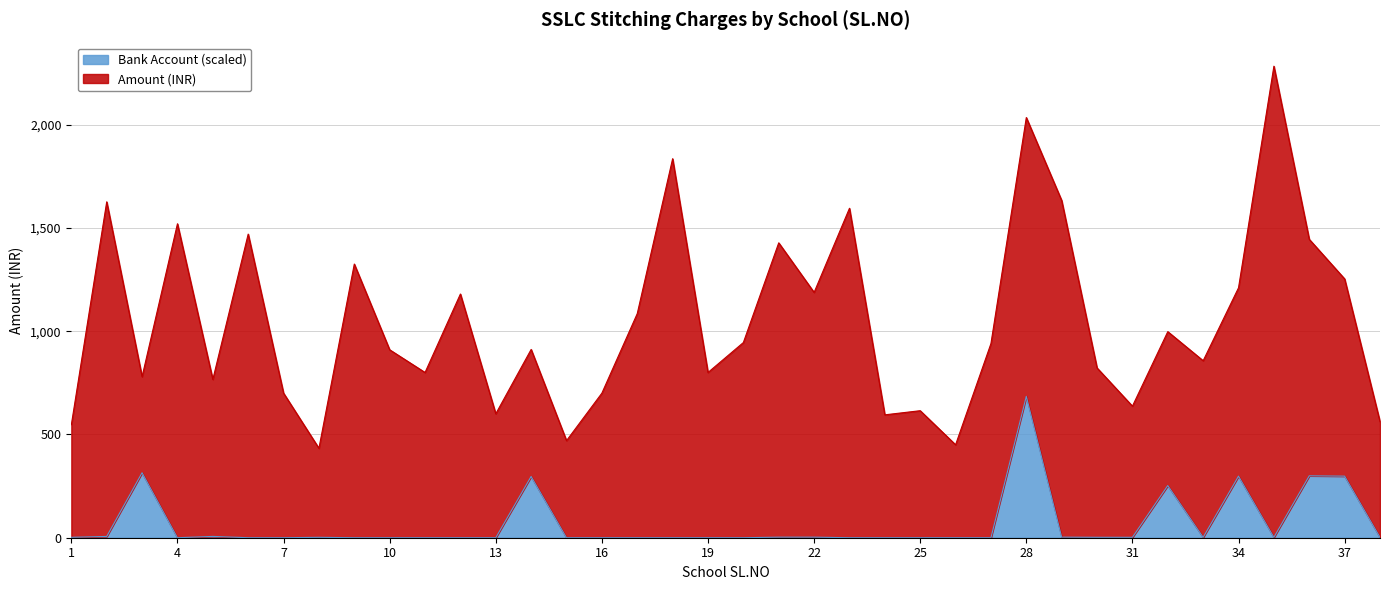

What is the average value?

65.2